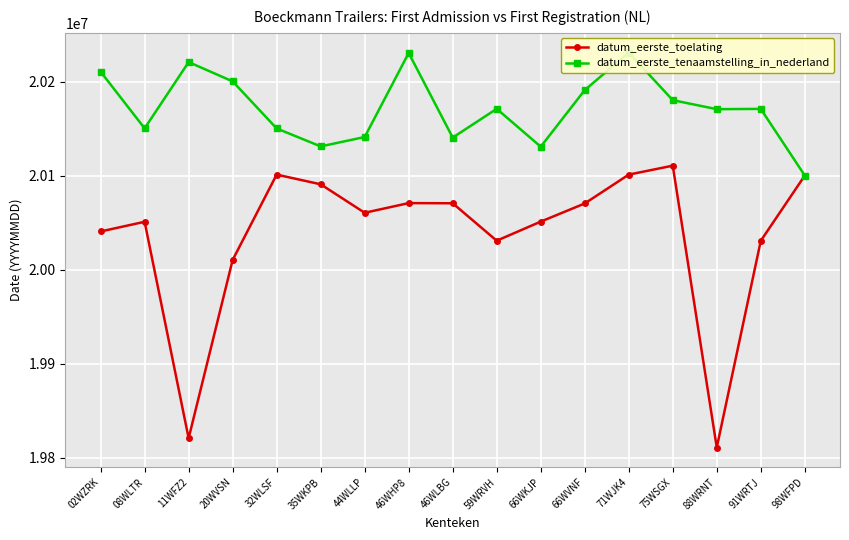

How many interior local peaks does the datum_eerste_tenaamstelling_in_nederland series have?

5